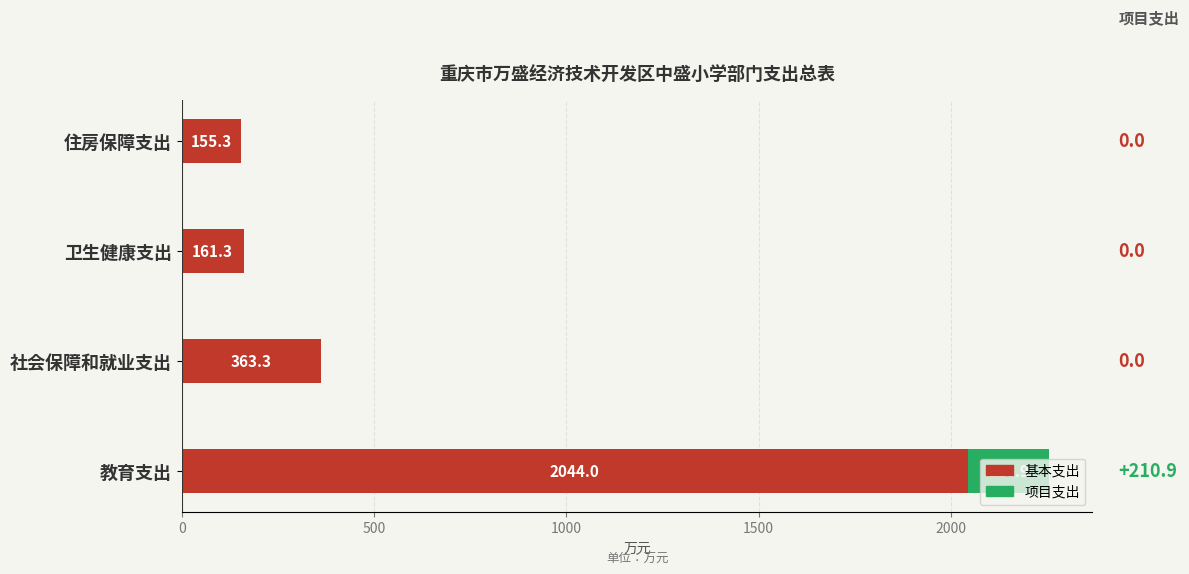

What is the total value across all series at 社会保障和就业支出?

363.3